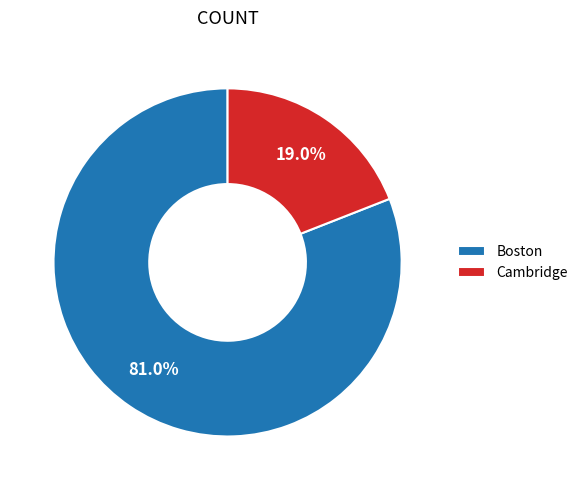

True or false: Boston accounts for 81% of the total.

True